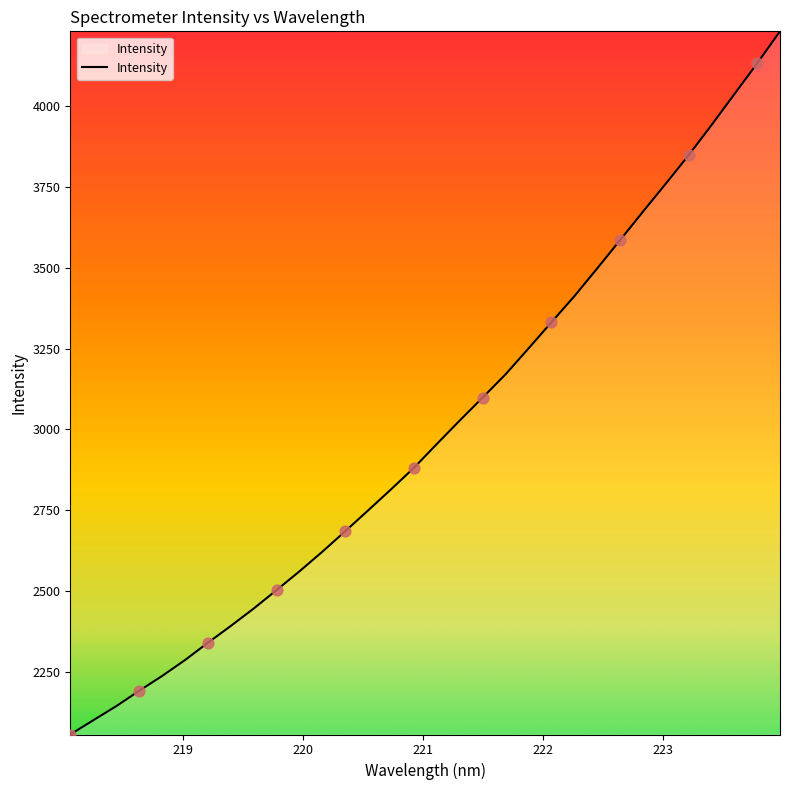

What is the maximum value shown in the chart?

4231.4